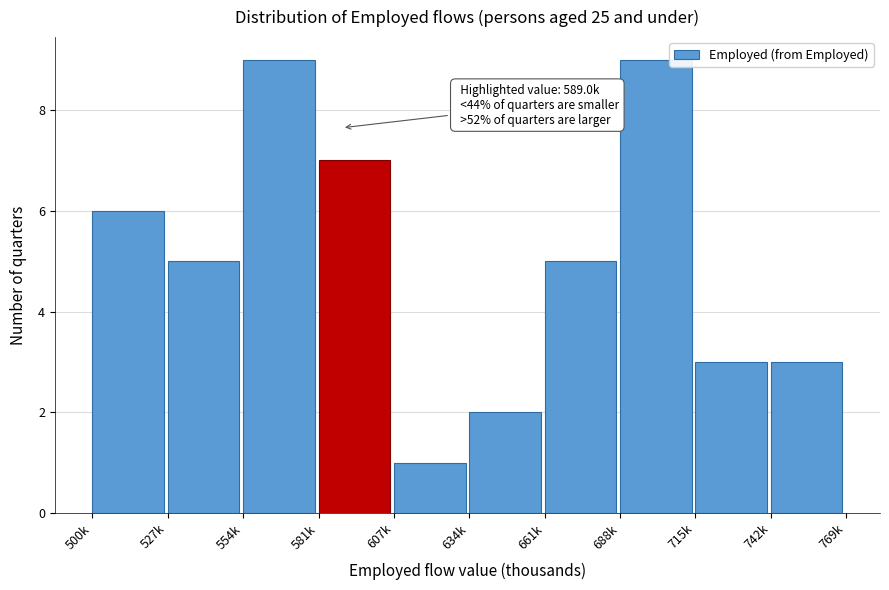

Reading left to right, what are all the values shown in this chart?

500k=6	527k=5	554k=9	581k=7	607k=1	634k=2	661k=5	688k=9	715k=3	742k=3